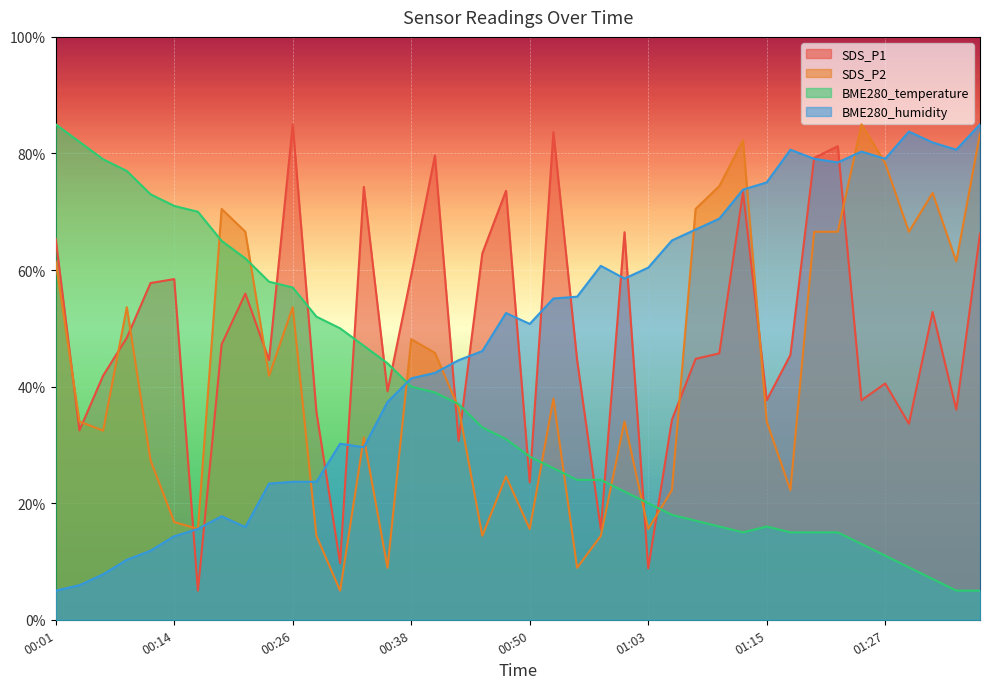

At which category is the sum across all series the highest?

01:12